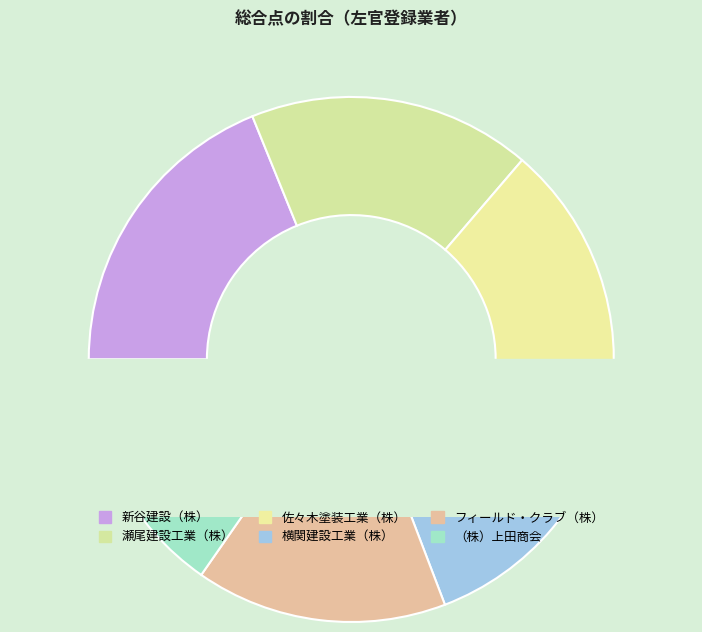

To the nearest percent, what portion does （株）上田商会 represent?

15%